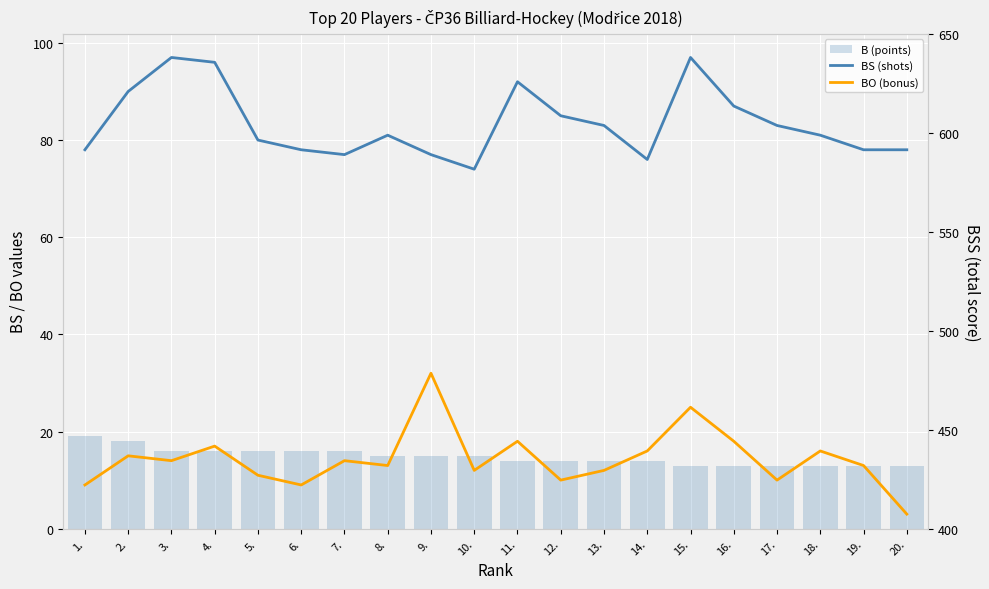

The value of BO (bonus) at 13. is 12. True or false?

True